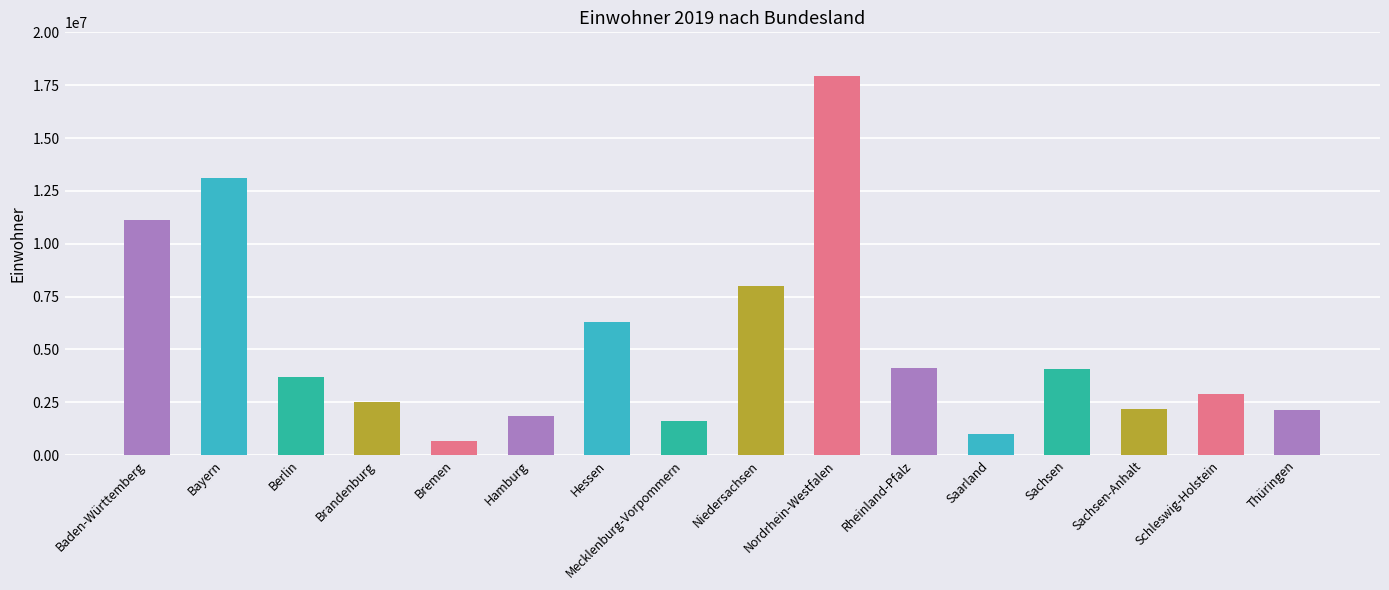

Are the bars grouped side by side (vs. stacked)?

No